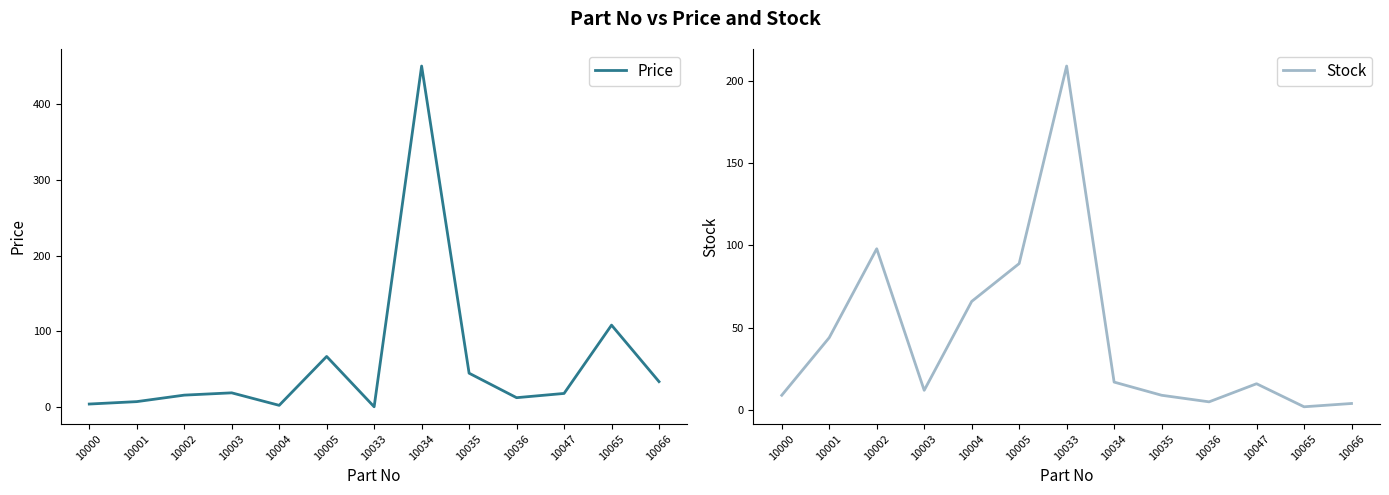

Which category has the lowest value in the Stock series?

10065